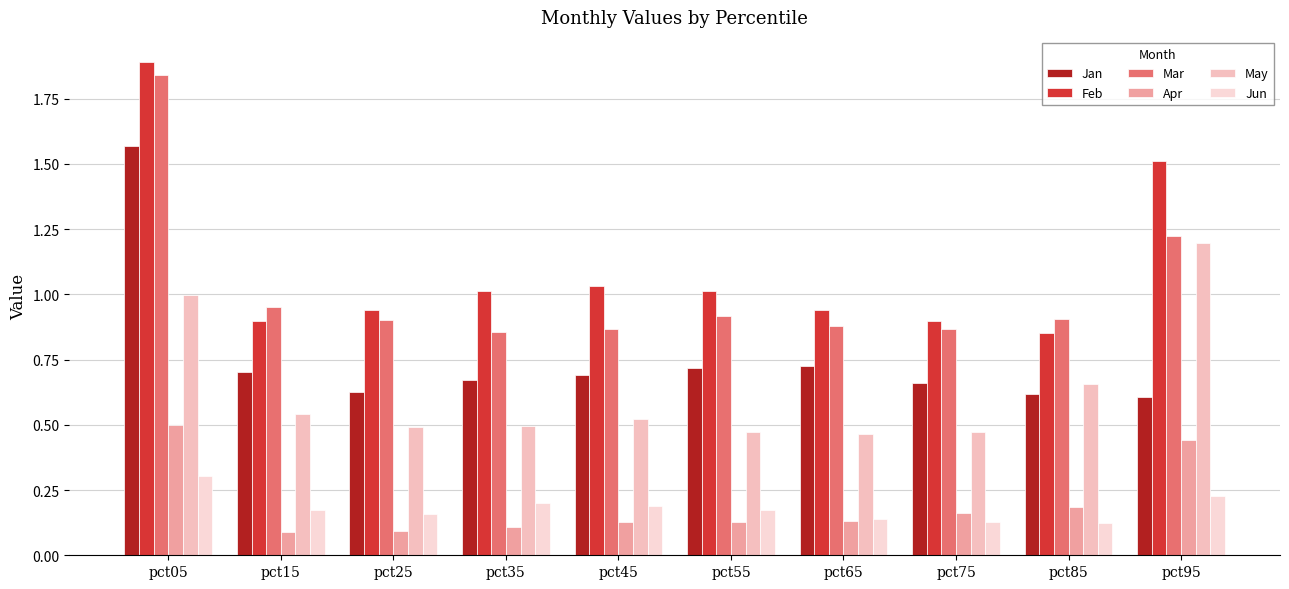

Rank the series by their maximum value, from highest to lowest.

Feb, Mar, Jan, May, Apr, Jun